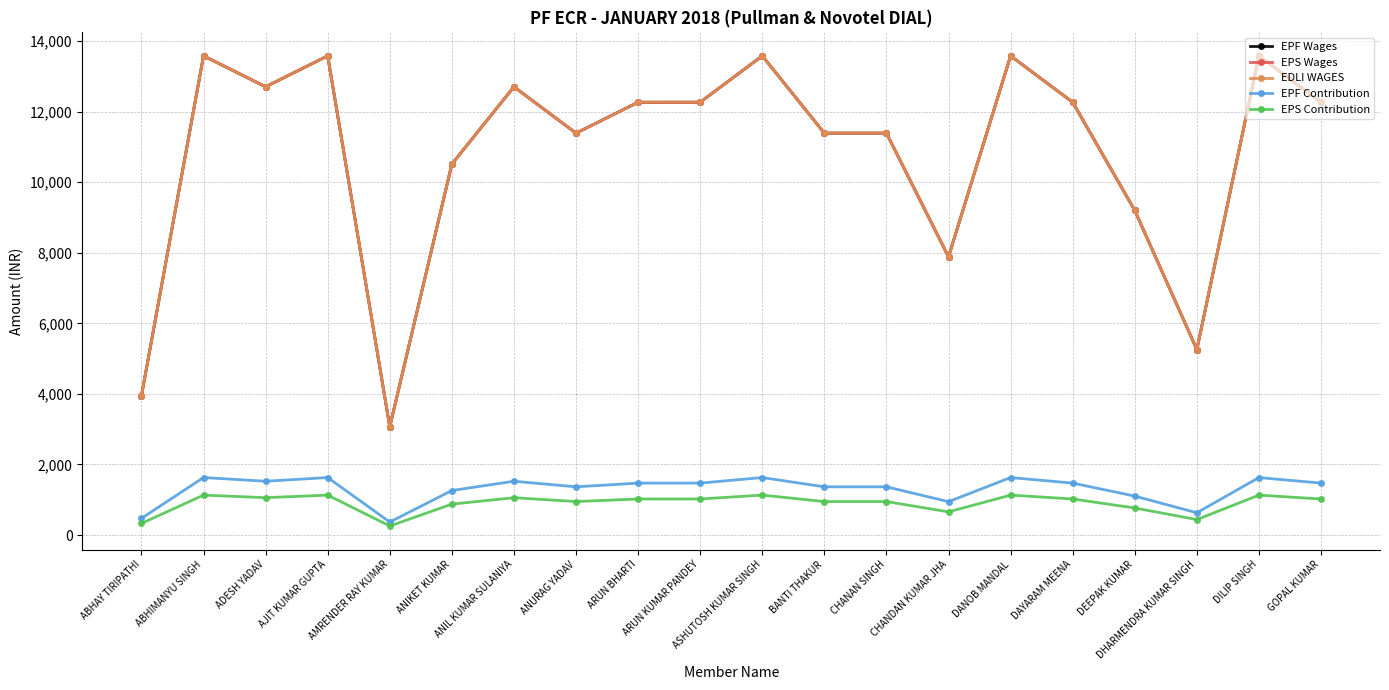

How many interior local valleys does the EPF Contribution series have?

5